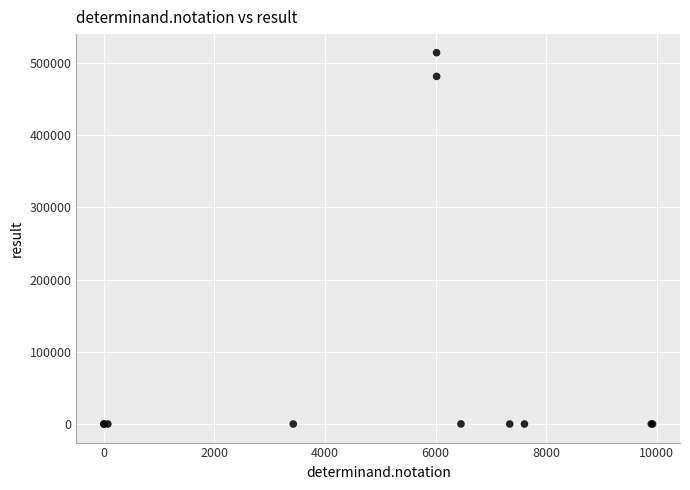

What Y value in the scatter plot is closest to 257124?

481411.0